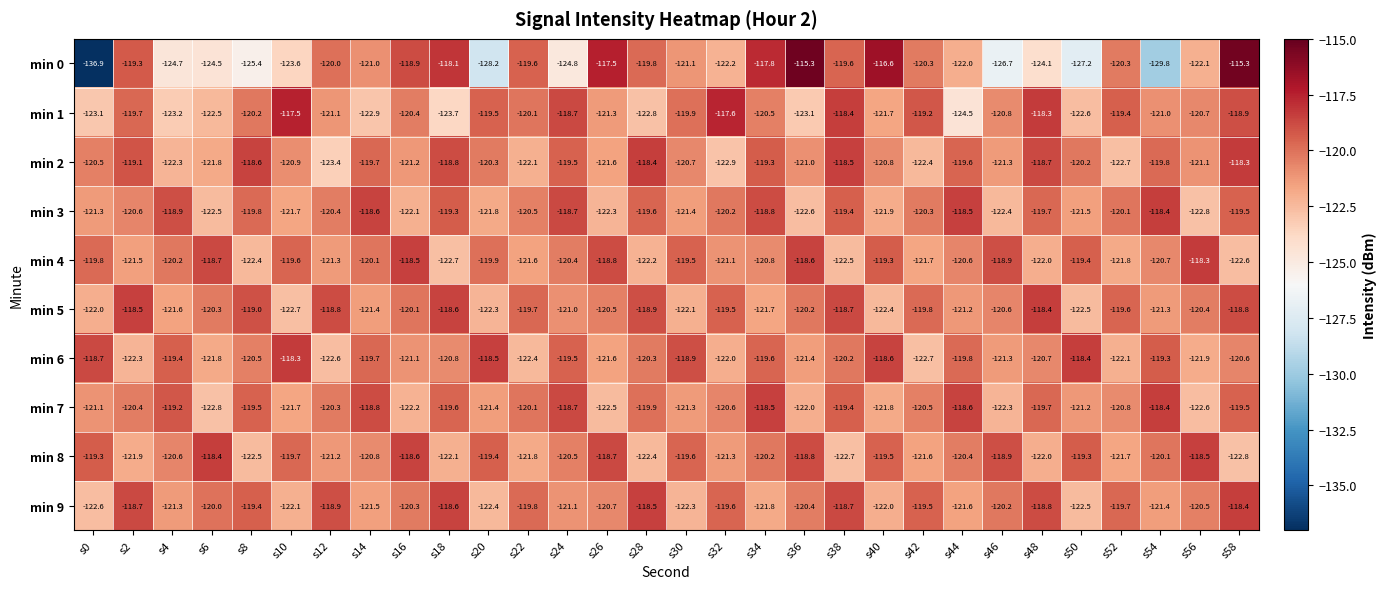

Rank the categories by min 4 value from lowest to highest.

s18, s58, s38, s8, s28, s48, s52, s42, s22, s2, s12, s32, s34, s54, s44, s24, s4, s14, s20, s0, s10, s30, s50, s40, s46, s26, s6, s36, s16, s56